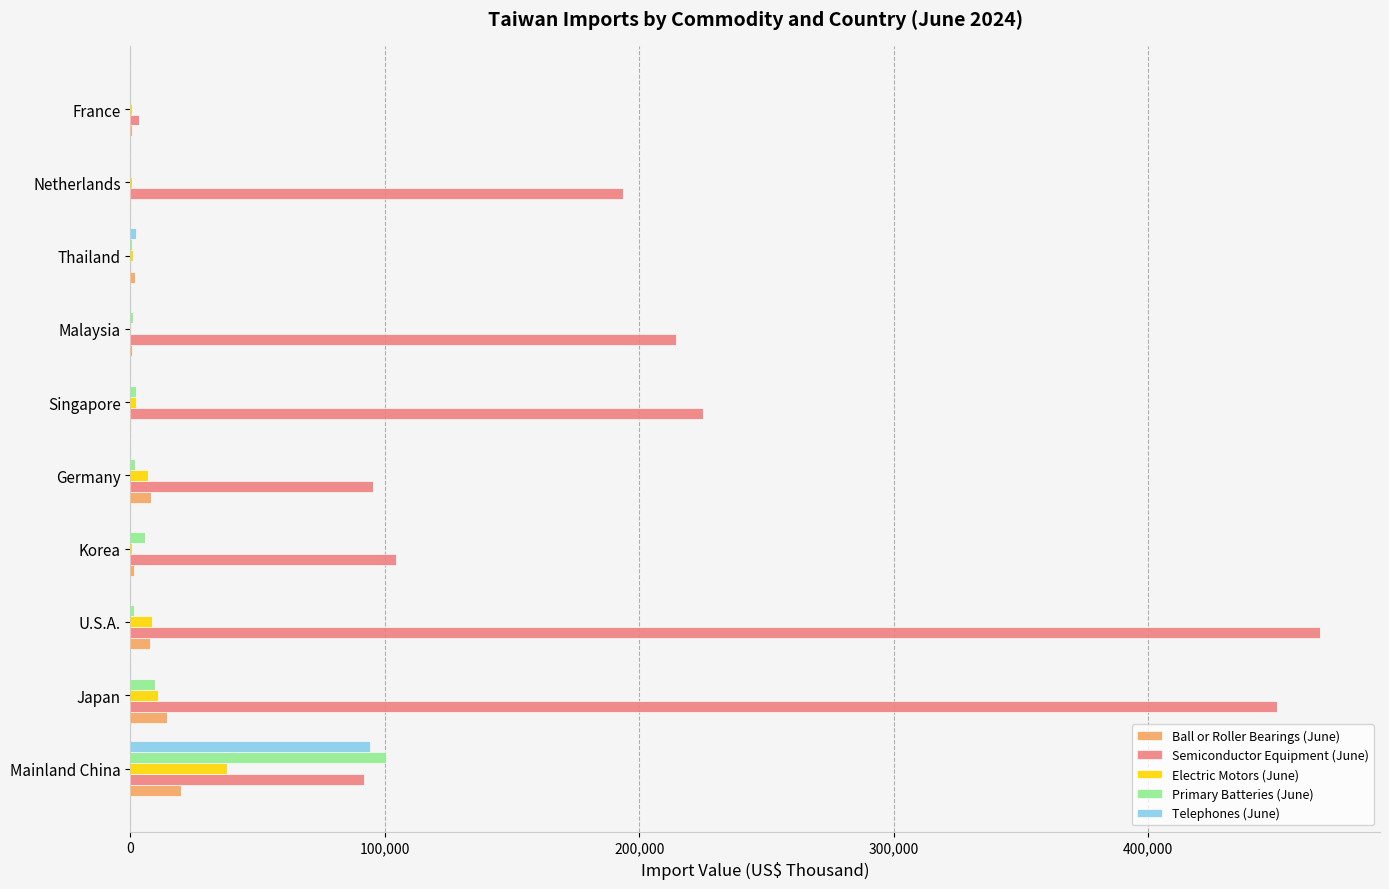

At which label does Telephones (June) reach its peak?

Mainland China